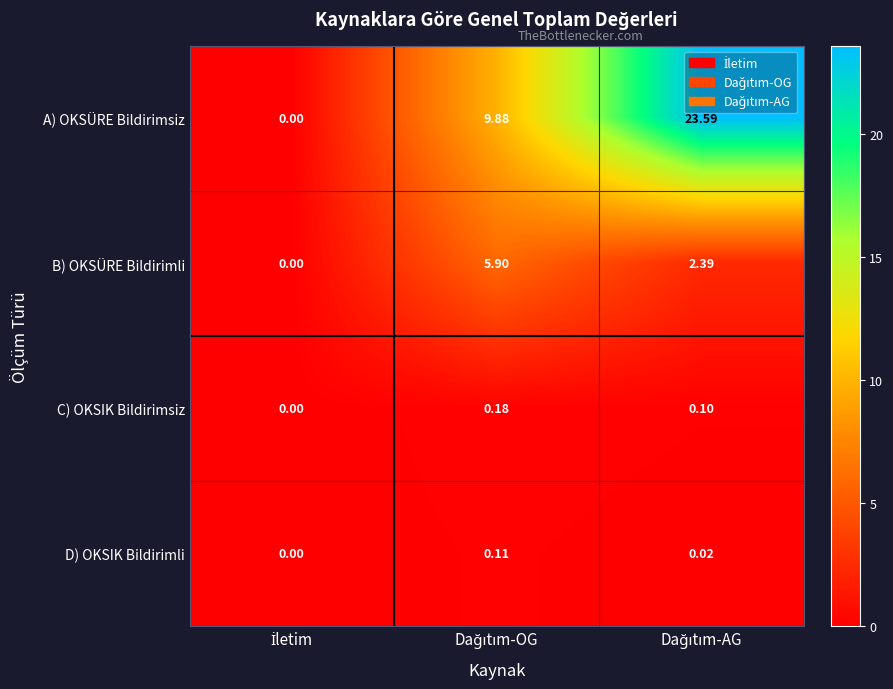

List the series in order of their peak value, lowest first.

D) OKSIK Bildirimli, C) OKSIK Bildirimsiz, B) OKSÜRE Bildirimli, A) OKSÜRE Bildirimsiz